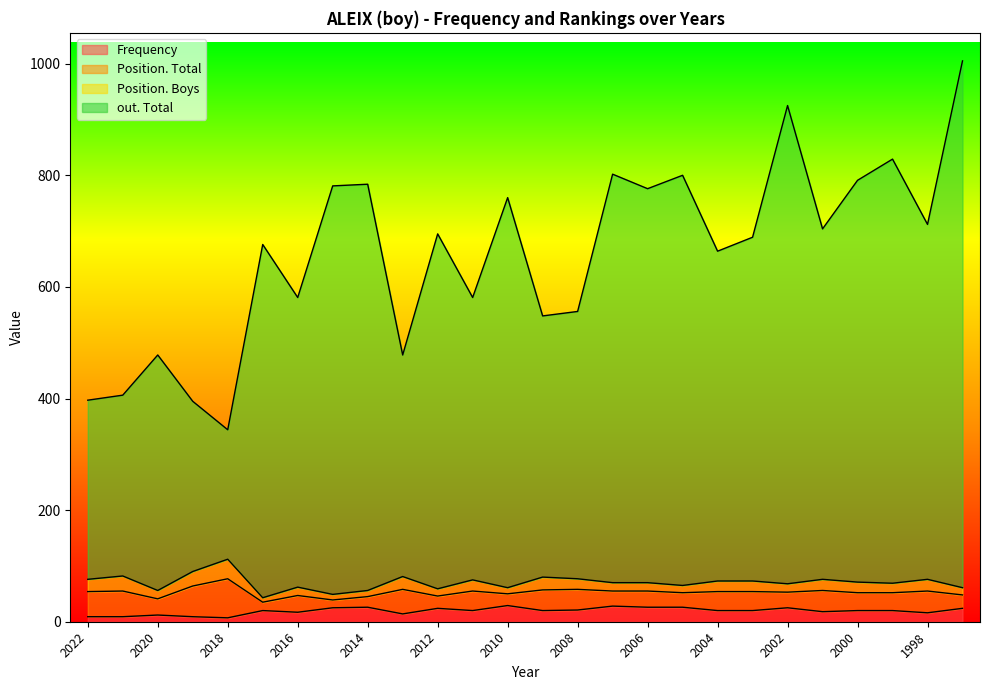

Is it true that Frequency equals 14 at 2013?

True